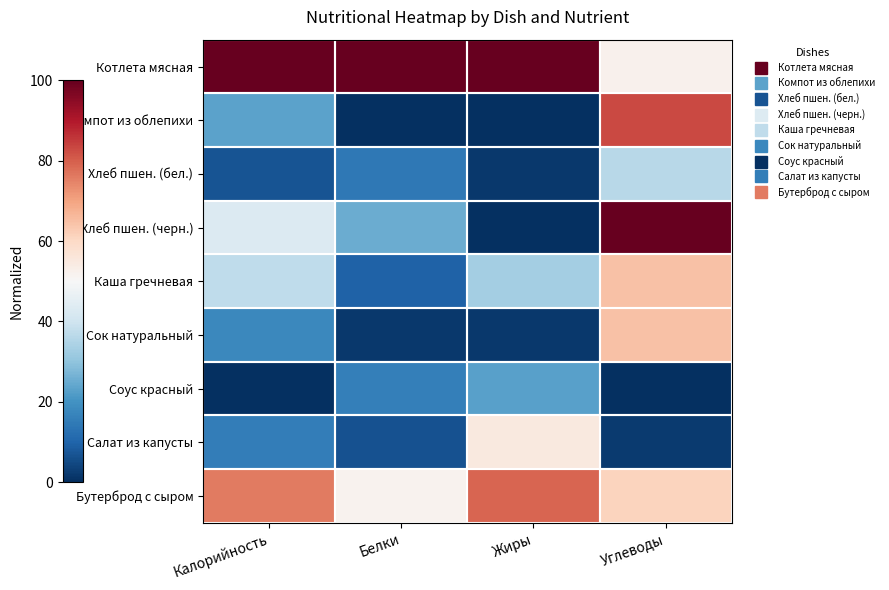

Count the number of categories in the chart.

4